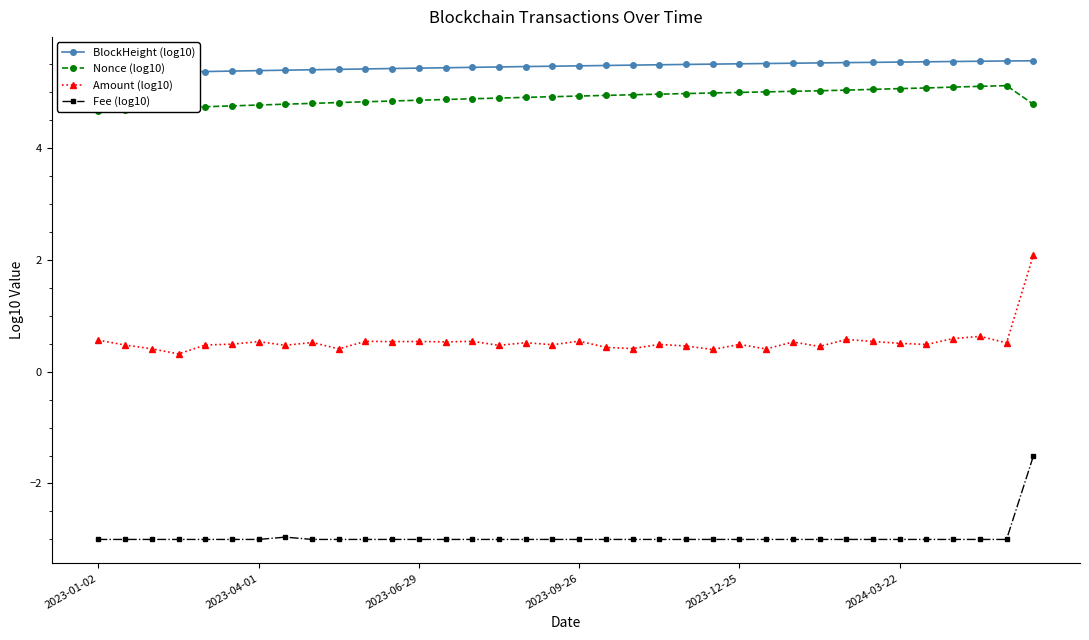

Reading left to right, what are all the values shown in this chart?

BlockHeight (log10): 5.3	5.3	5.3	5.4	5.4	5.4	5.4	5.4	5.4	5.4	5.4	5.4	5.4	5.4	5.4	5.4	5.5	5.5	5.5	5.5	5.5	5.5	5.5	5.5	5.5	5.5	5.5	5.5	5.5	5.5	5.5	5.5	5.5	5.5	5.6	5.6
Nonce (log10): 4.7	4.7	4.7	4.7	4.7	4.7	4.8	4.8	4.8	4.8	4.8	4.8	4.8	4.9	4.9	4.9	4.9	4.9	4.9	4.9	4.9	5.0	5.0	5.0	5.0	5.0	5.0	5.0	5.0	5.0	5.1	5.1	5.1	5.1	5.1	4.8
Amount (log10): 0.6	0.5	0.4	0.3	0.5	0.5	0.5	0.5	0.5	0.4	0.5	0.5	0.5	0.5	0.5	0.5	0.5	0.5	0.5	0.4	0.4	0.5	0.5	0.4	0.5	0.4	0.5	0.4	0.6	0.5	0.5	0.5	0.6	0.6	0.5	2.1
Fee (log10): -3.0	-3.0	-3.0	-3.0	-3.0	-3.0	-3.0	-3.0	-3.0	-3.0	-3.0	-3.0	-3.0	-3.0	-3.0	-3.0	-3.0	-3.0	-3.0	-3.0	-3.0	-3.0	-3.0	-3.0	-3.0	-3.0	-3.0	-3.0	-3.0	-3.0	-3.0	-3.0	-3.0	-3.0	-3.0	-1.5